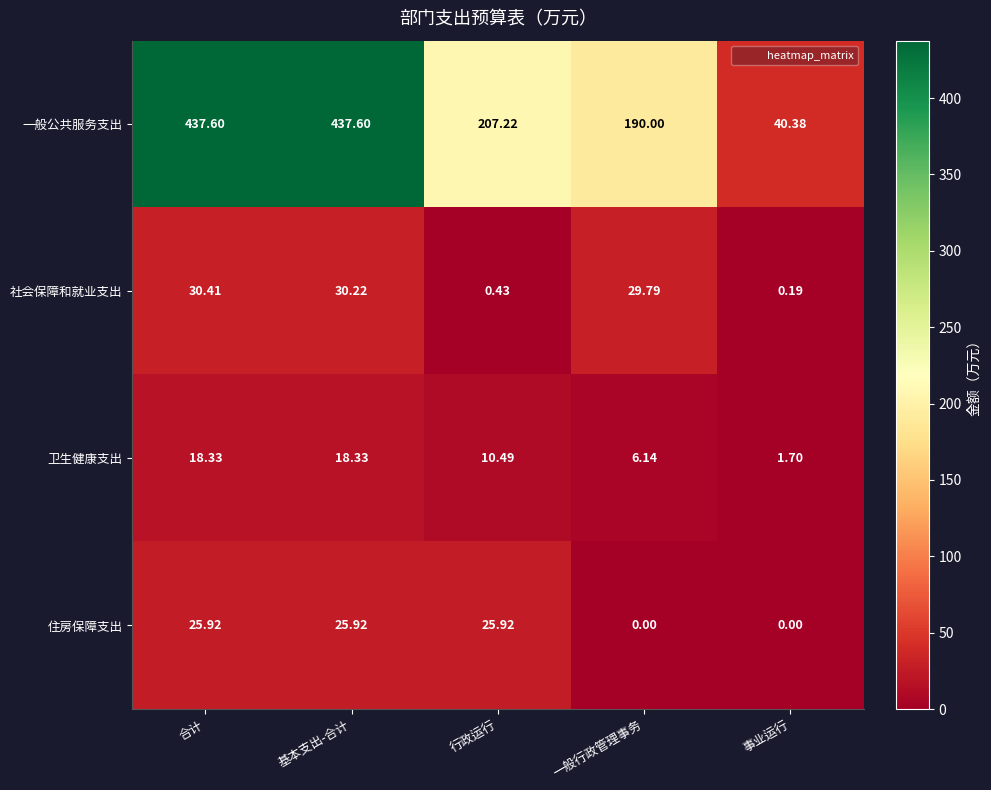

What is the greatest value displayed?

437.6